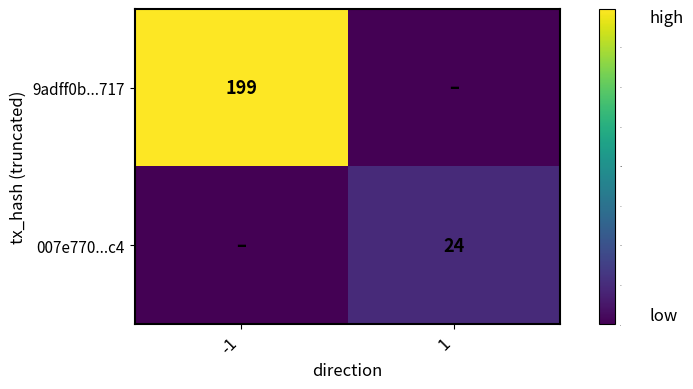

True or false: 9adff0b...717 has a value of 54 at -1.

False